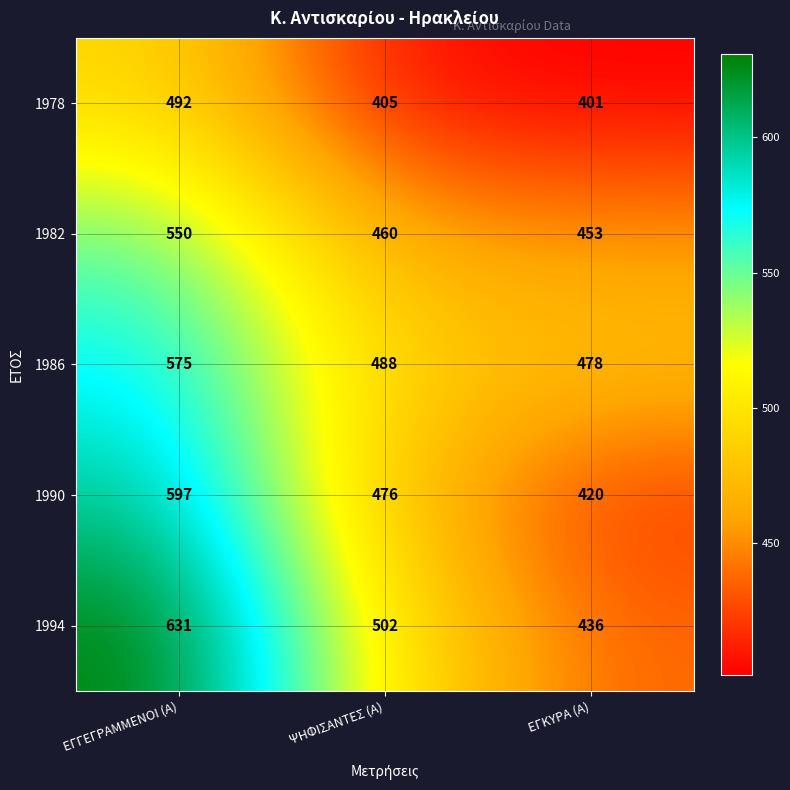

How many categories are shown in the chart?

3